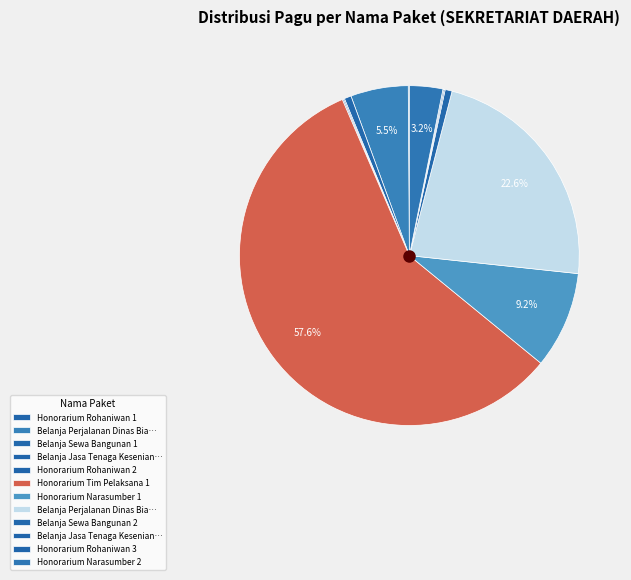

To the nearest percent, what is the average slice percentage?

8%